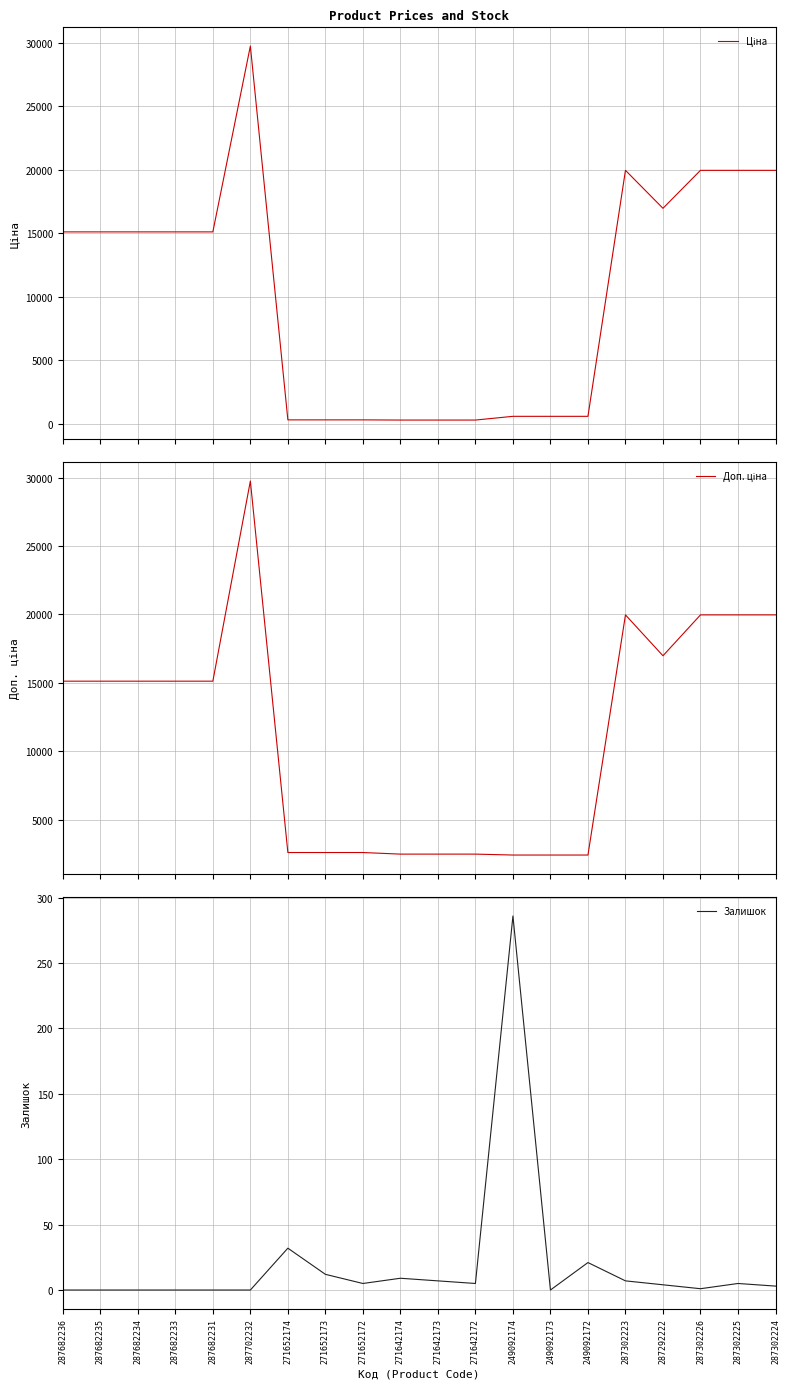

At which category is the sum across all series the highest?

287702232